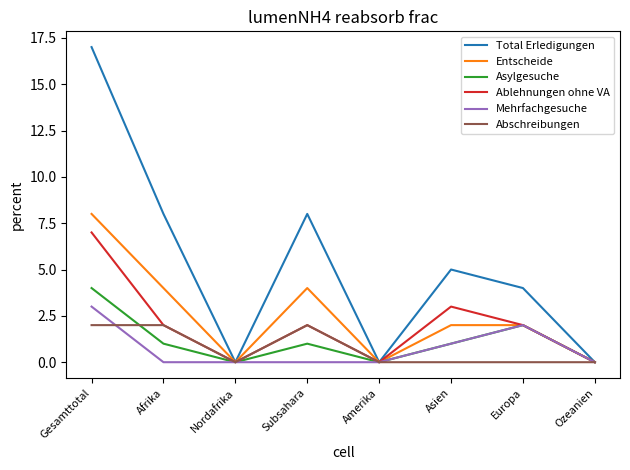

Which series changed the most between Afrika and Amerika?

Total Erledigungen